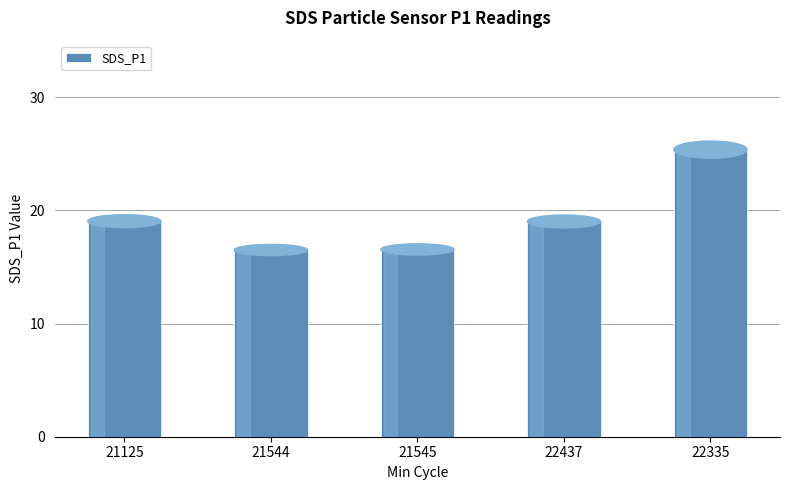

What is the change in value from 21545 to 22437?

+2.5